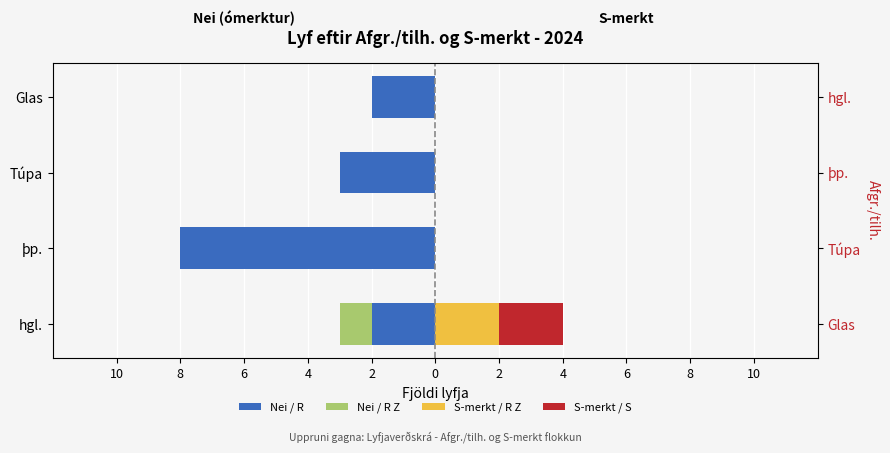

What are all the series names shown in the legend?

Nei / R, Nei / R Z, S-merkt / R Z, S-merkt / S